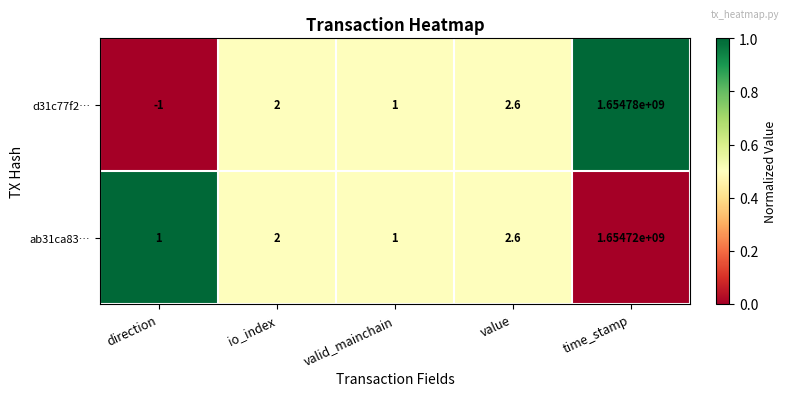

List the series in order of their peak value, lowest first.

ab31ca83…, d31c77f2…